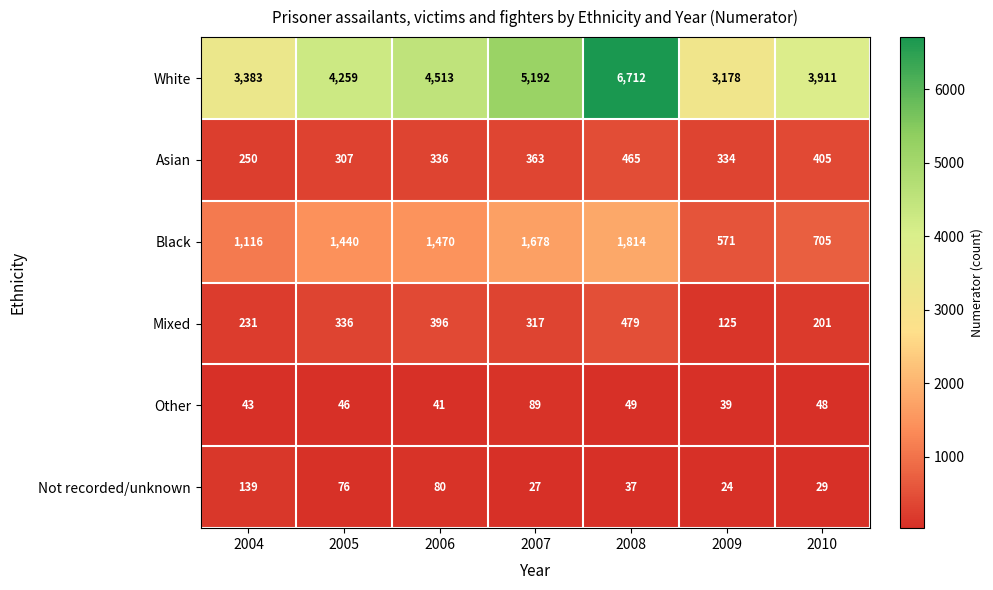

The White series shows 6487 at 2006. True or false?

False